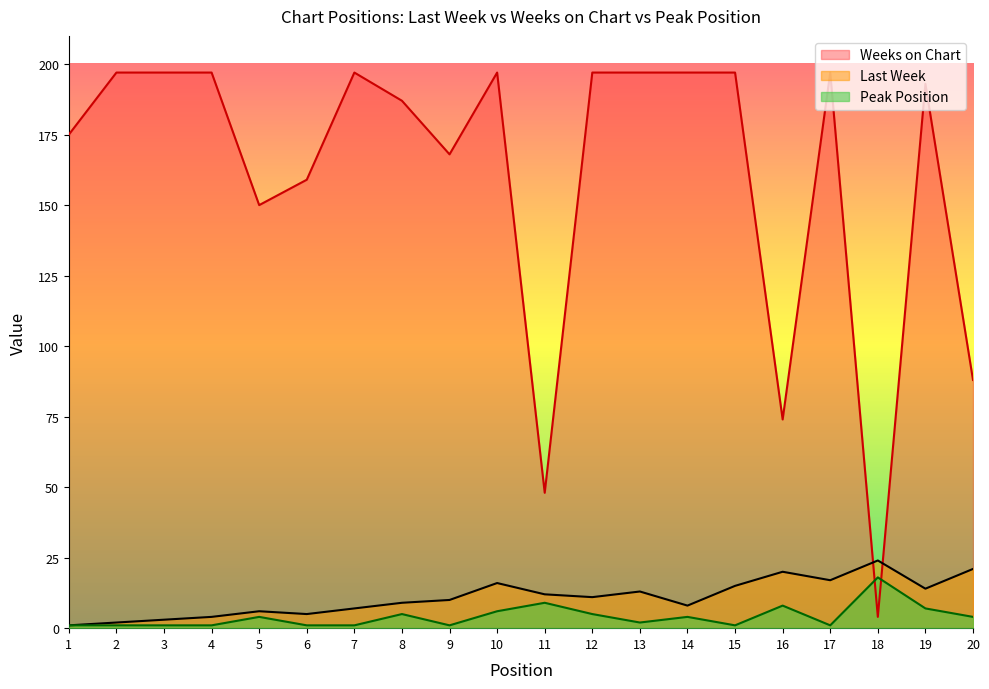

How many data points in Last Week are less than 11?

10